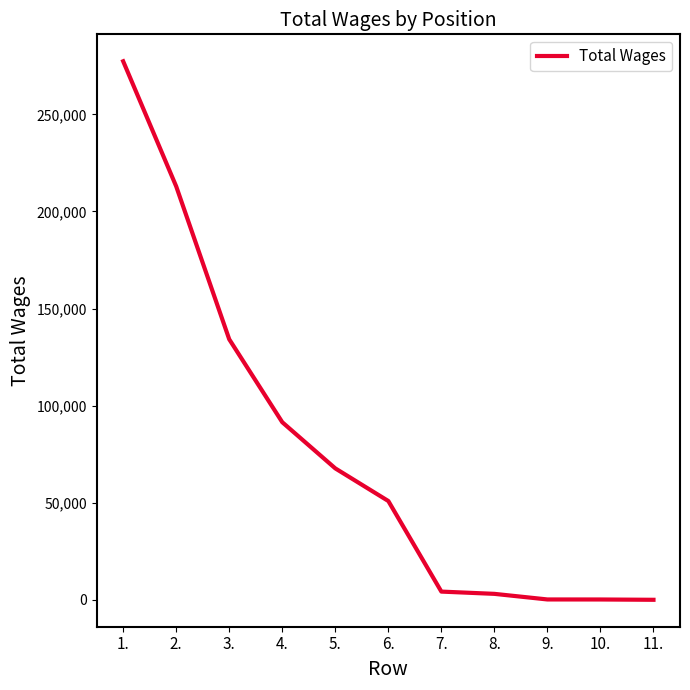

What is the maximum value shown in the chart?

277325